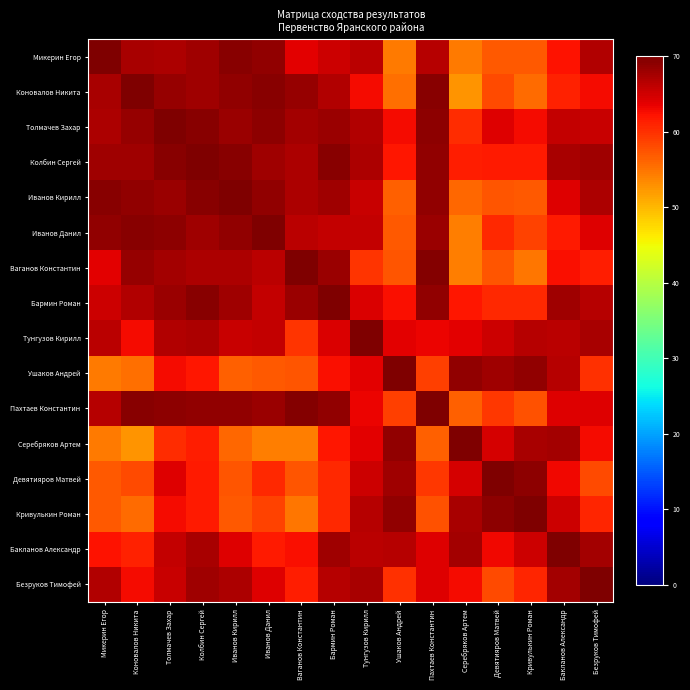

Rank the series by their maximum value, from lowest to highest.

Микерин Егор, Толмачев Захар, Колбин Сергей, Ушаков Андрей, Пахтаев Константин, Безруков Тимофей, Иванов Данил, Ваганов Константин, Тунгузов Кирилл, Девятияров Матвей, Кривулькин Роман, Коновалов Никита, Иванов Кирилл, Бармин Роман, Серебряков Артем, Бакланов Александр